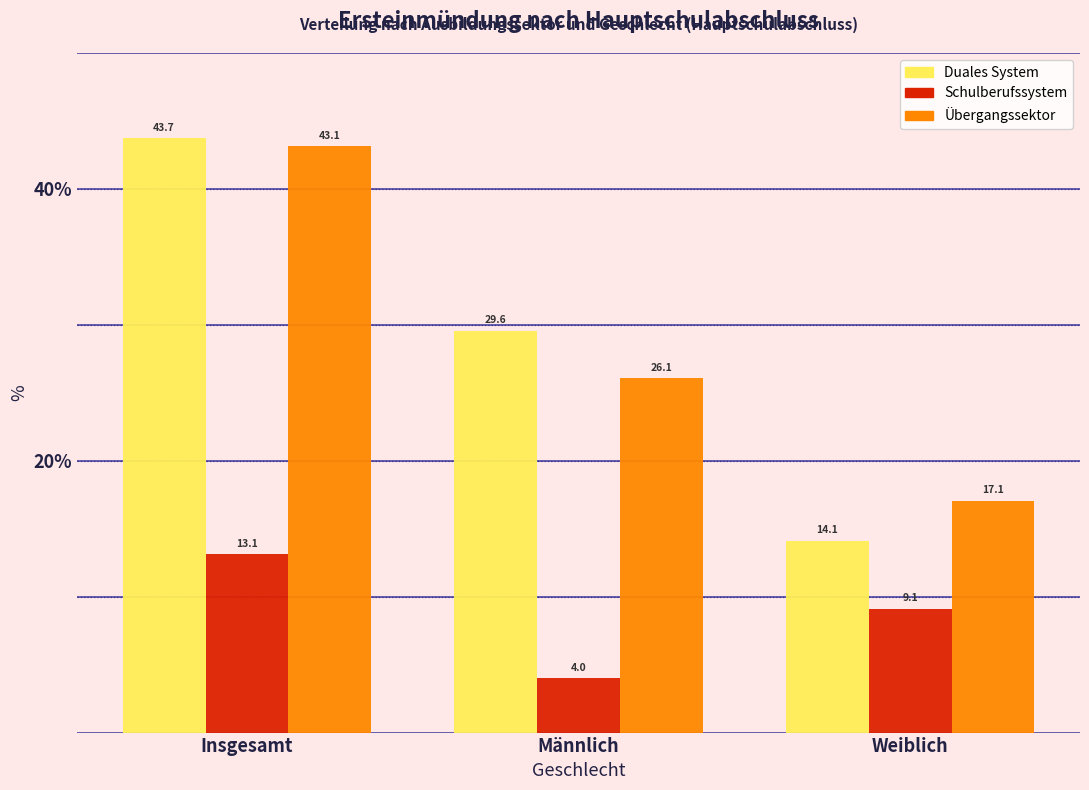

Reading left to right, transcribe all the data shown in this chart.

Duales System: Insgesamt=43.7	Männlich=29.6	Weiblich=14.1
Schulberufssystem: Insgesamt=13.1	Männlich=4.0	Weiblich=9.1
Übergangssektor: Insgesamt=43.1	Männlich=26.1	Weiblich=17.1